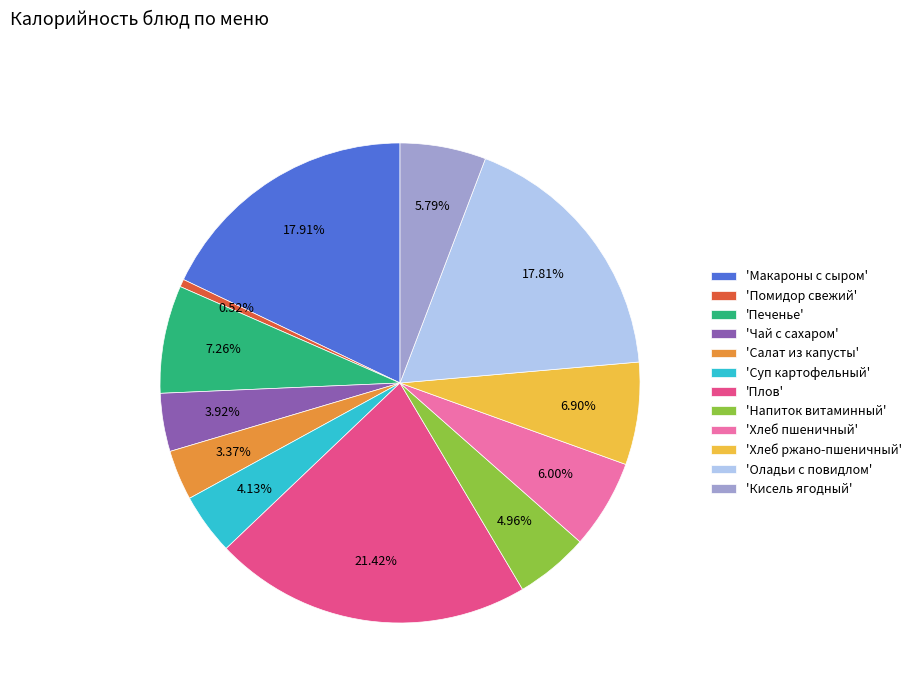

What is the ratio of the value at 'Макароны с сыром' to the value at 'Чай с сахаром'?

4.6